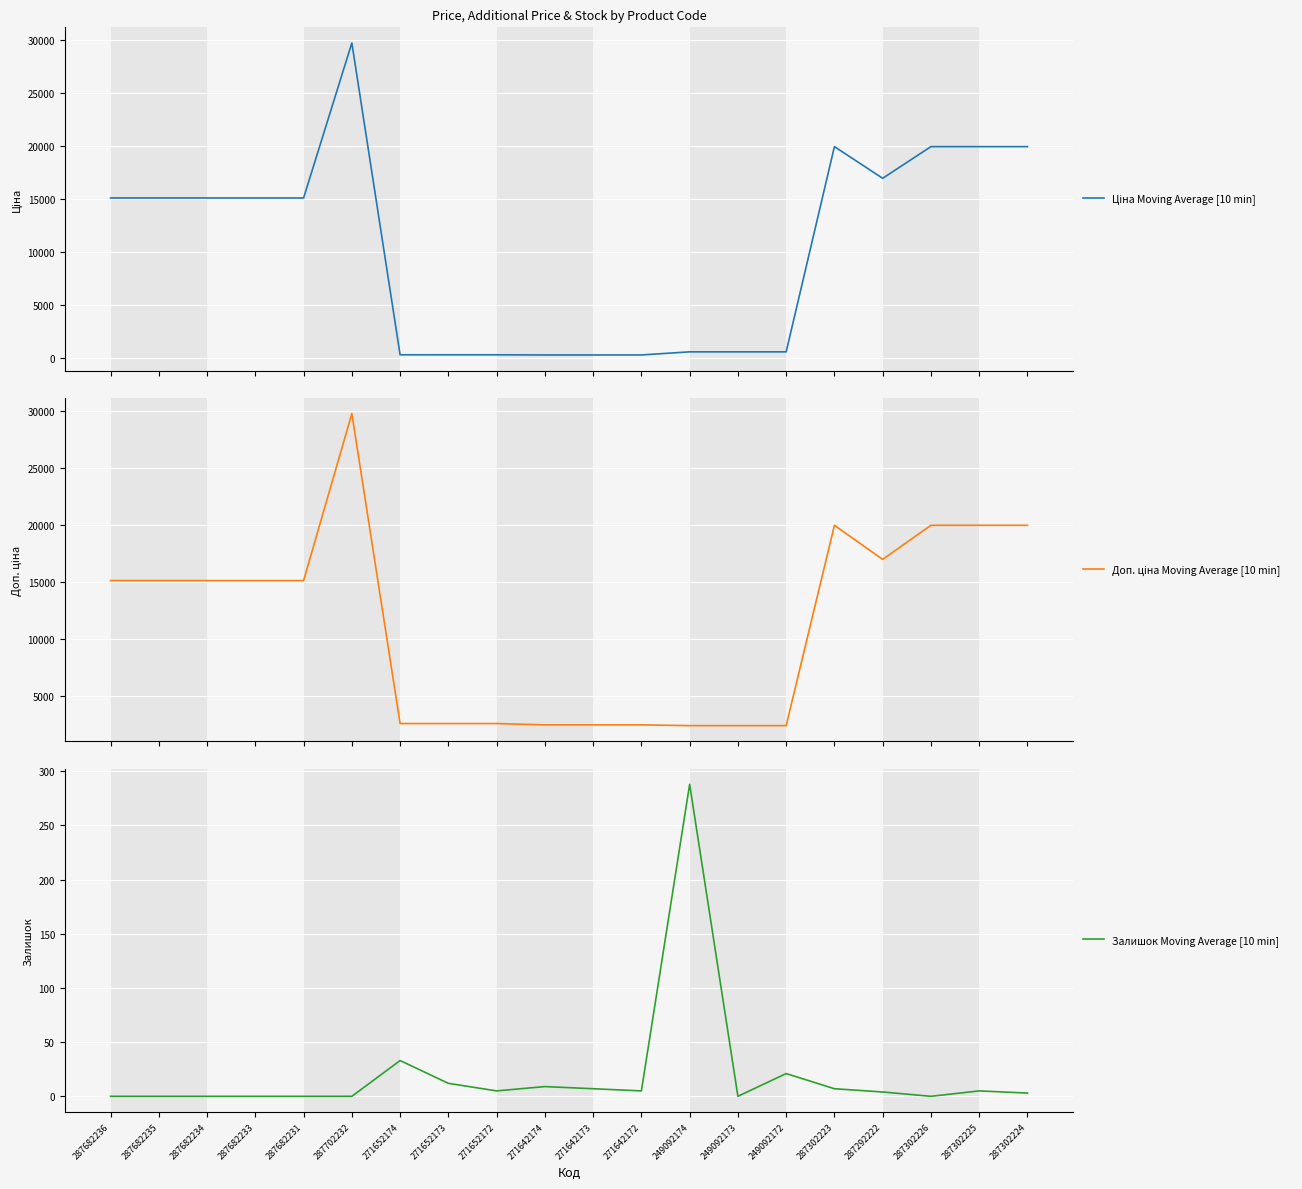

At which label does Ціна Moving Average [10 min] reach its peak?

287702232